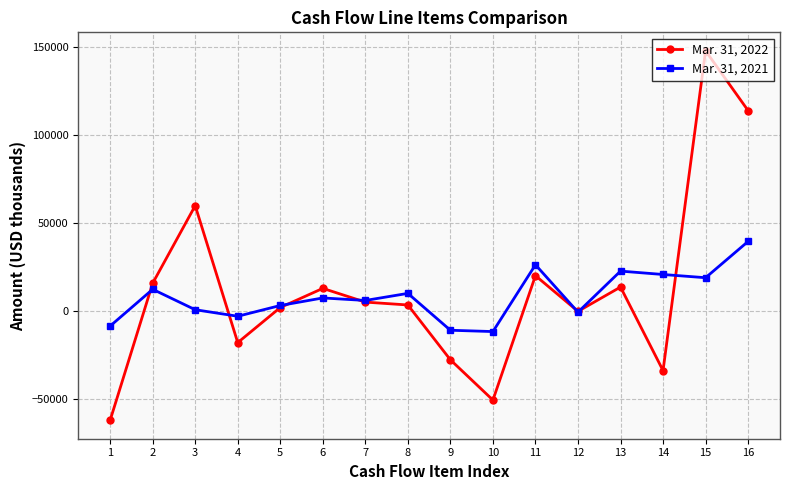

At which label is Mar. 31, 2022 closest to 42850?

3